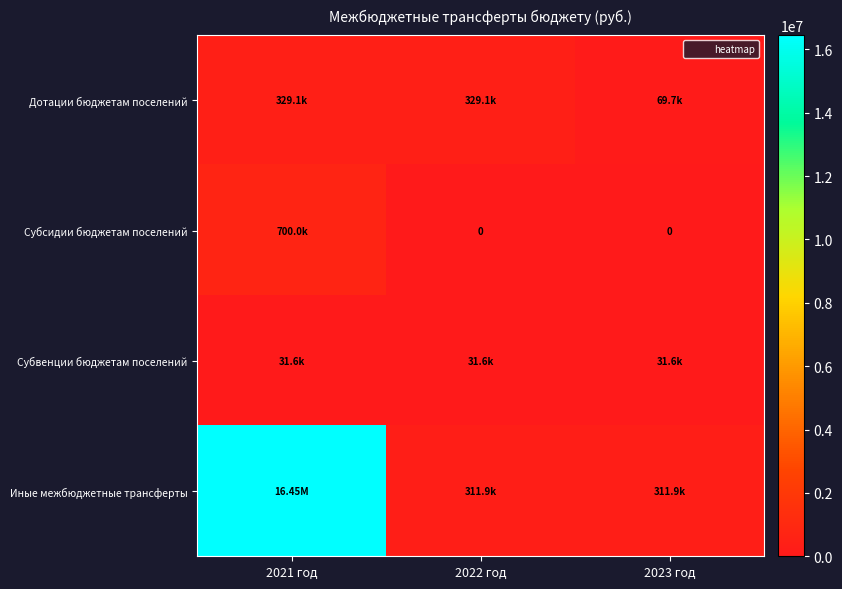

Rank the categories by Субсидии бюджетам поселений value from highest to lowest.

2021 год, 2022 год, 2023 год